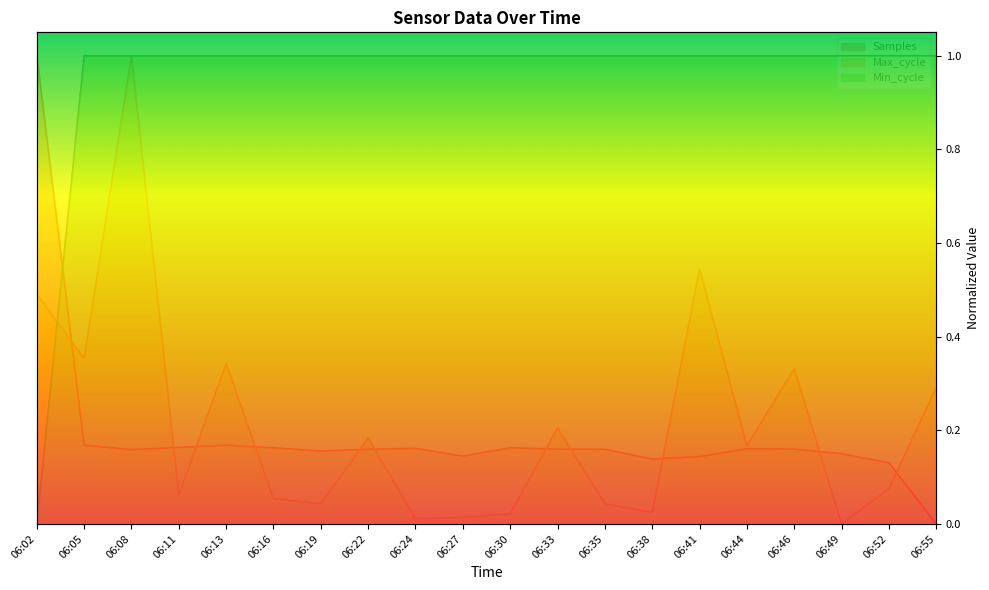

What is the difference between the second highest and minimum values in the Min_cycle series?

1.0